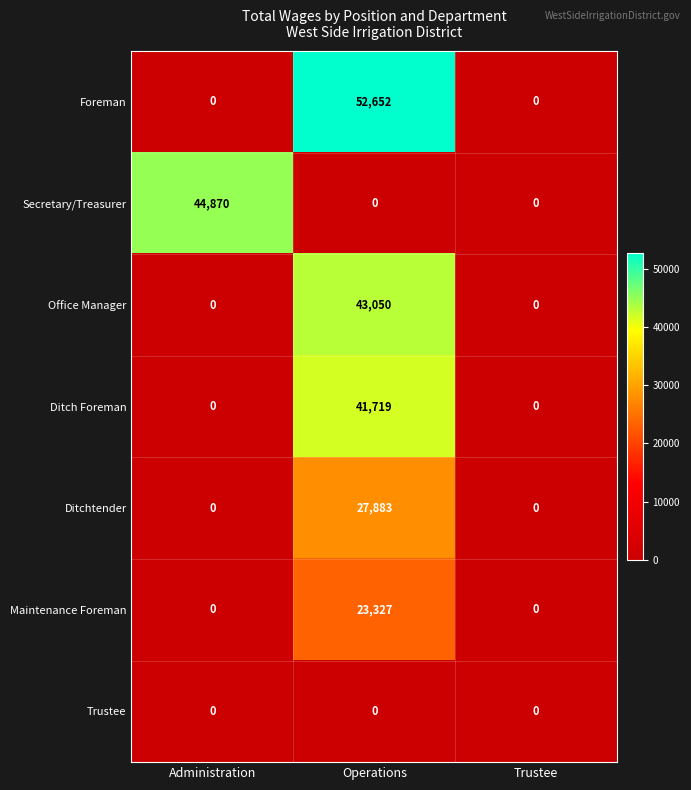

Count the number of data series in this chart.

7